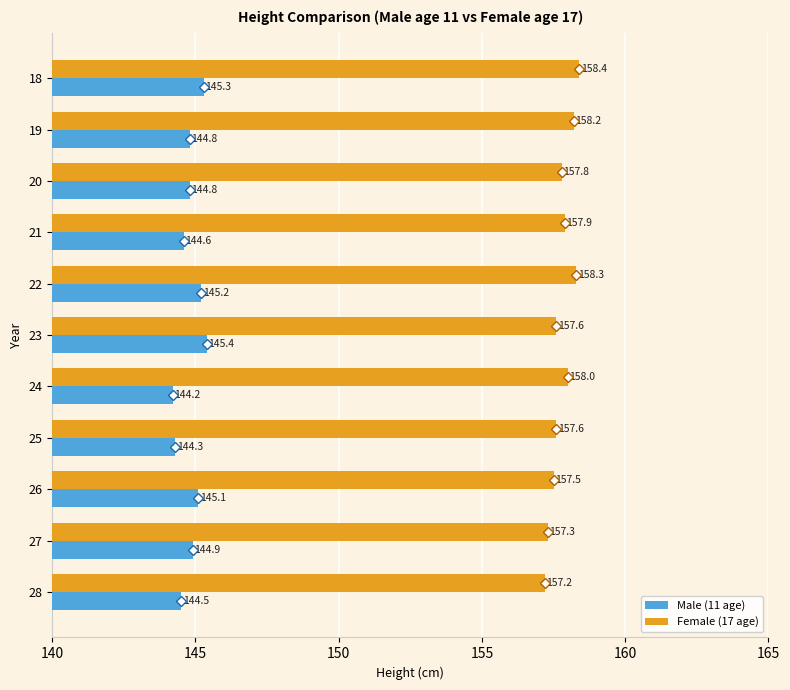

Which category has the highest value across all series?

18